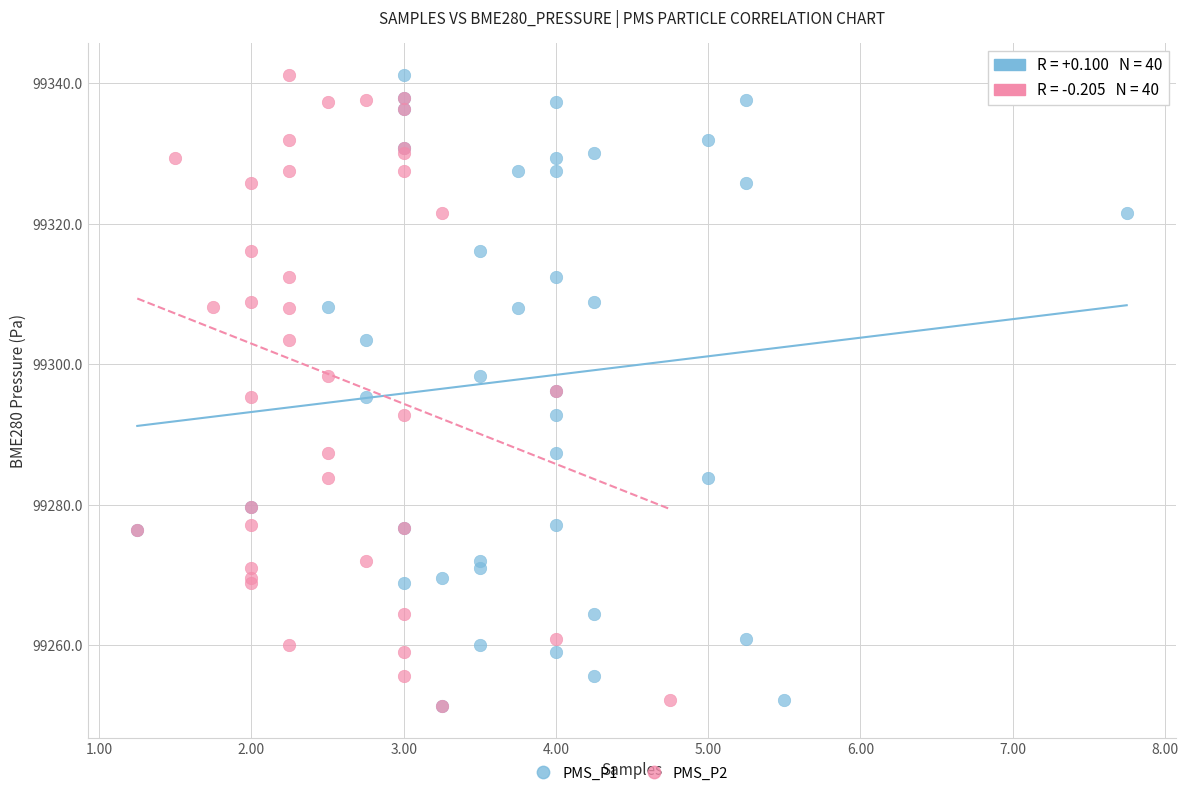

What are all the series names shown in the legend?

PMS_P1, PMS_P2